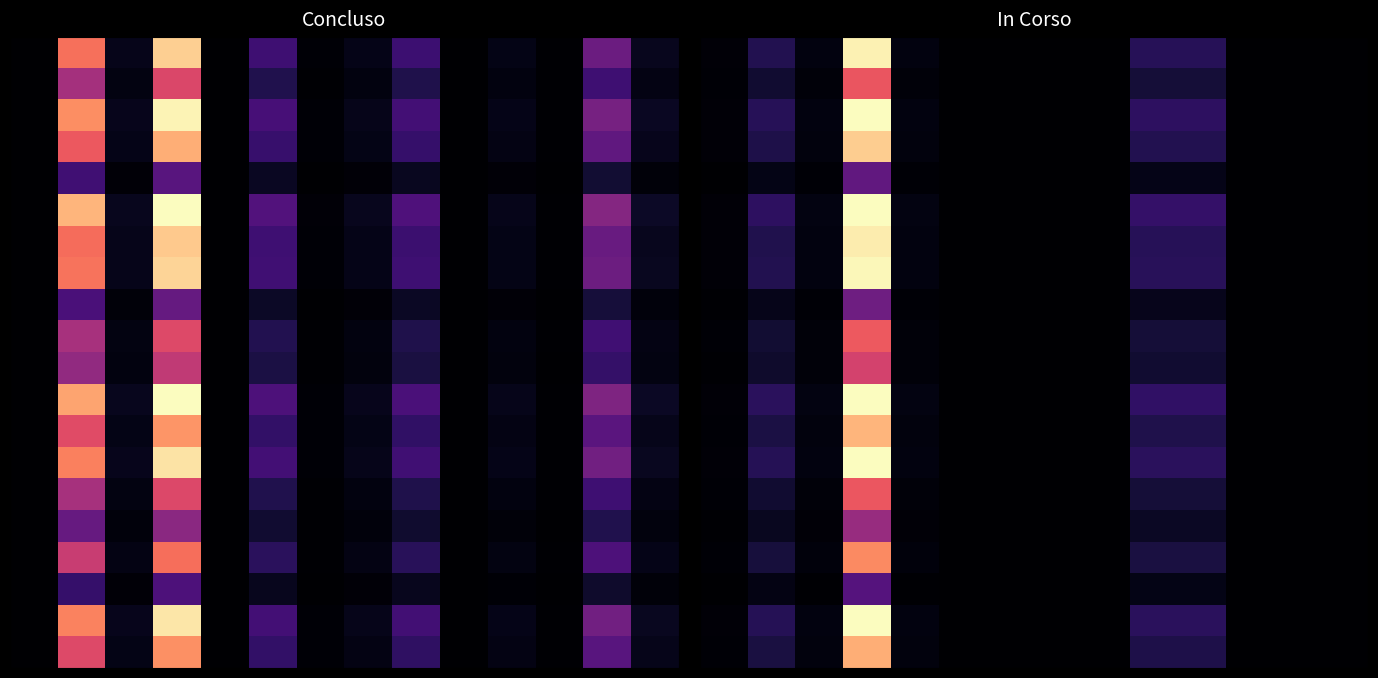

Which category has the highest value across all series?

3